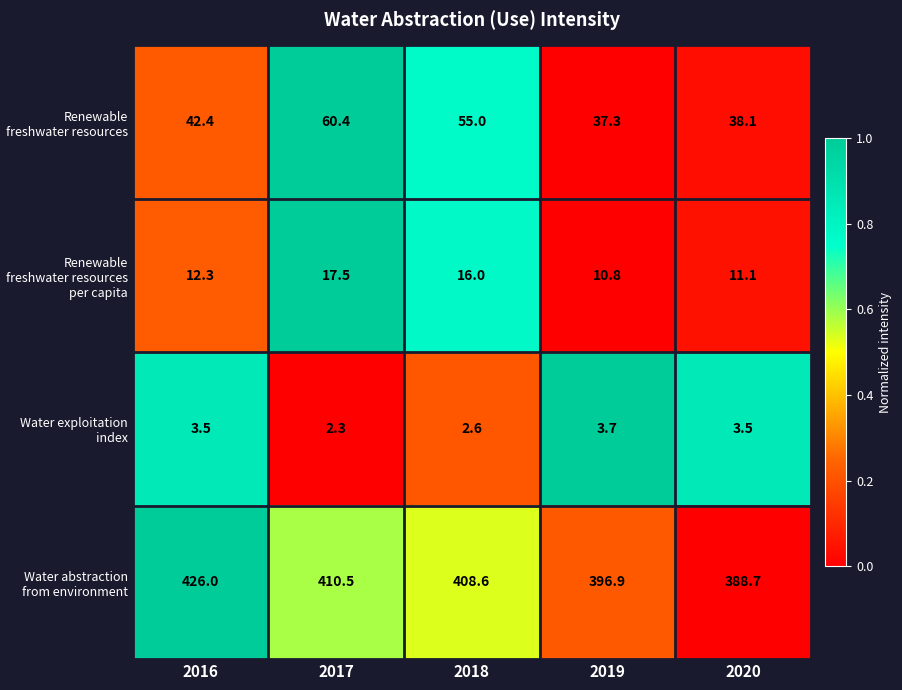

At which label does Renewable freshwater resources per capita first exceed 12?

2016